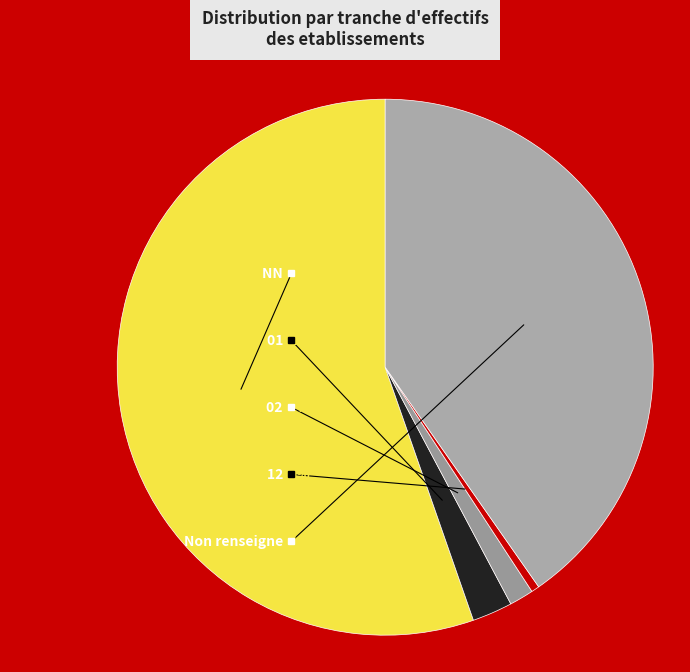

Does any single category account for the majority?

Yes